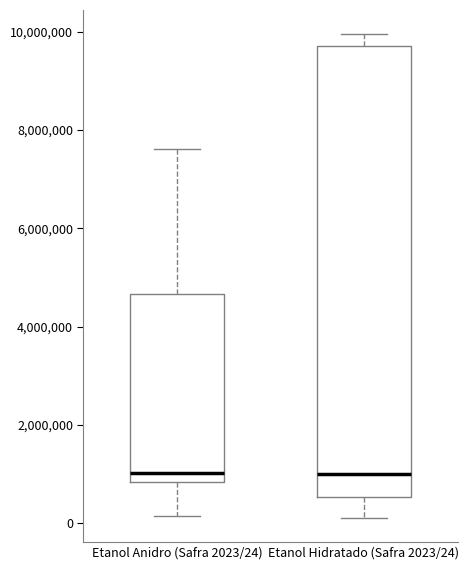

Which box is the tallest, from its lower edge to its upper edge?

Etanol Hidratado (Safra 2023/24)